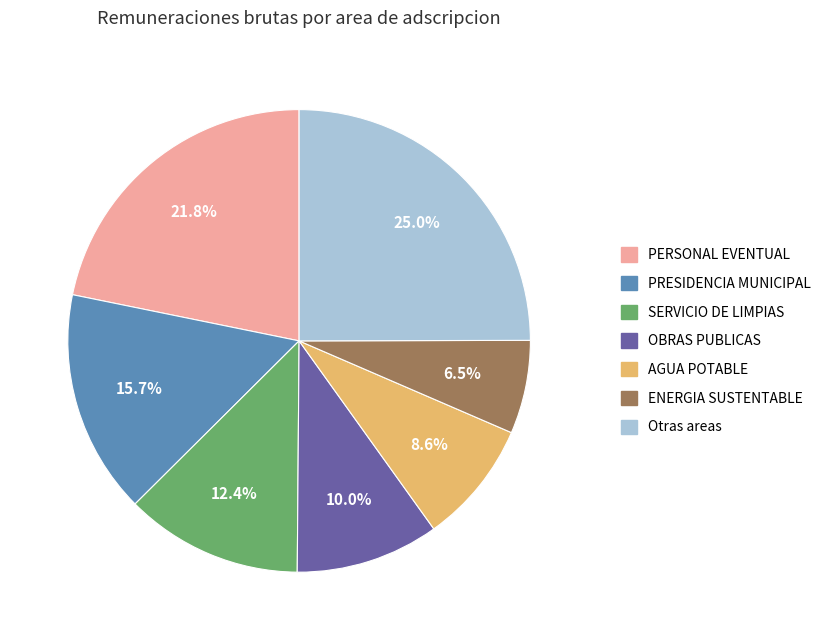

Is there any slice that represents more than half of the pie?

No